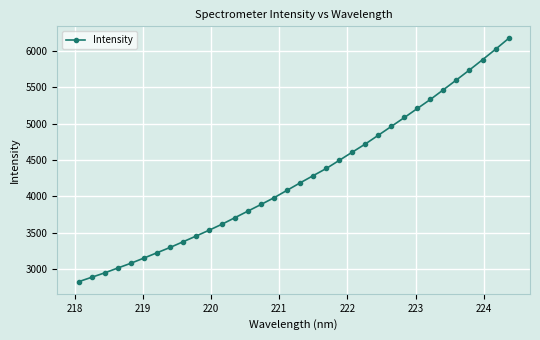

What is the minimum value shown in the chart?

2829.3